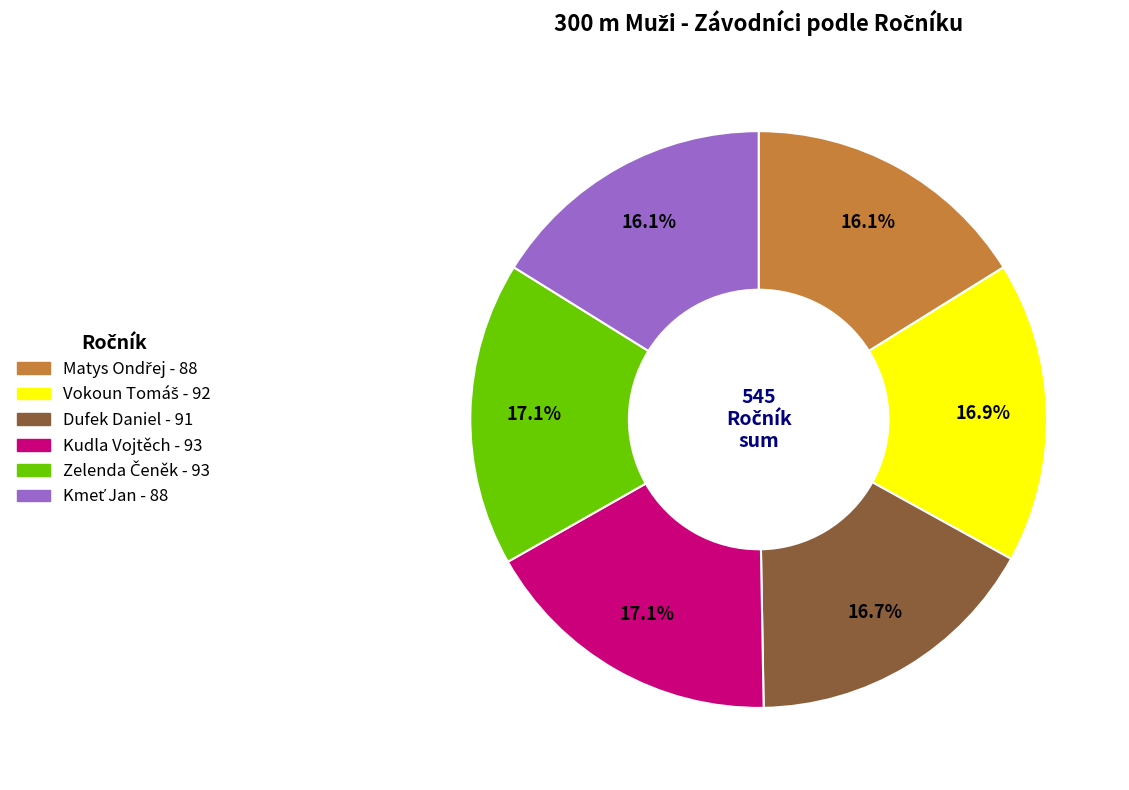

Is there any slice that represents more than half of the pie?

No